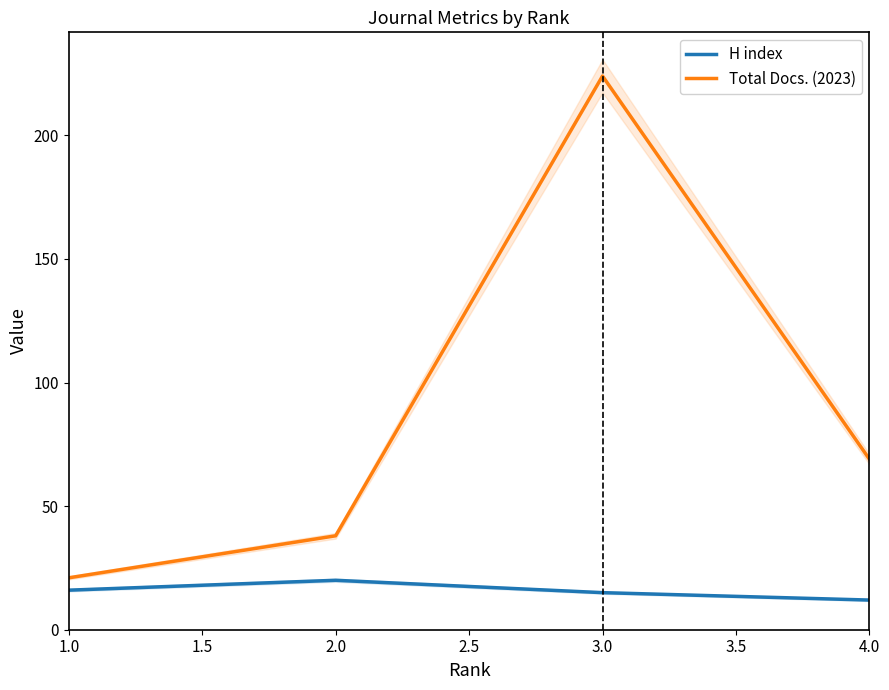

The H index series shows 7 at 2.0. True or false?

False